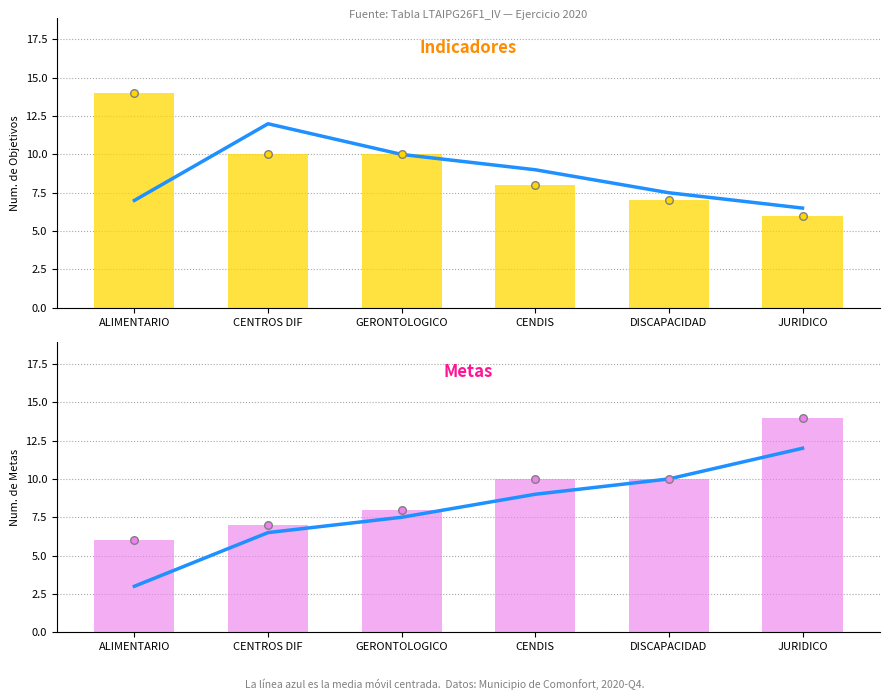

Which series reaches the minimum Y coordinate?

Media Movil